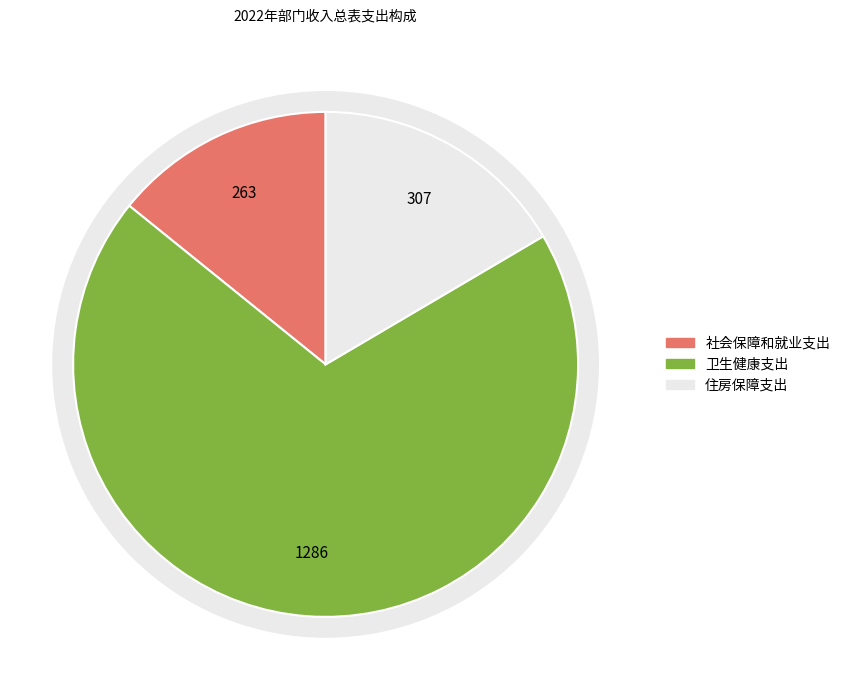

What percentage is the 卫生健康支出 slice, to the nearest percent?

69%